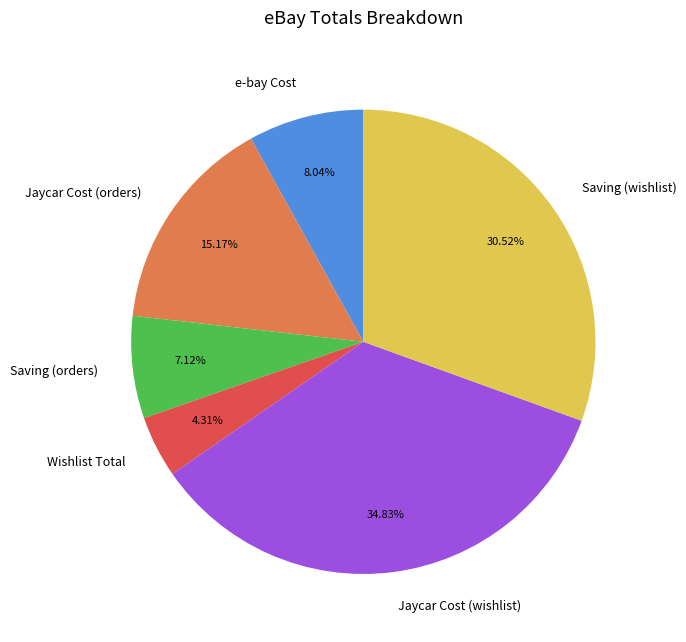

Is Jaycar Cost (orders) the majority of the pie?

No